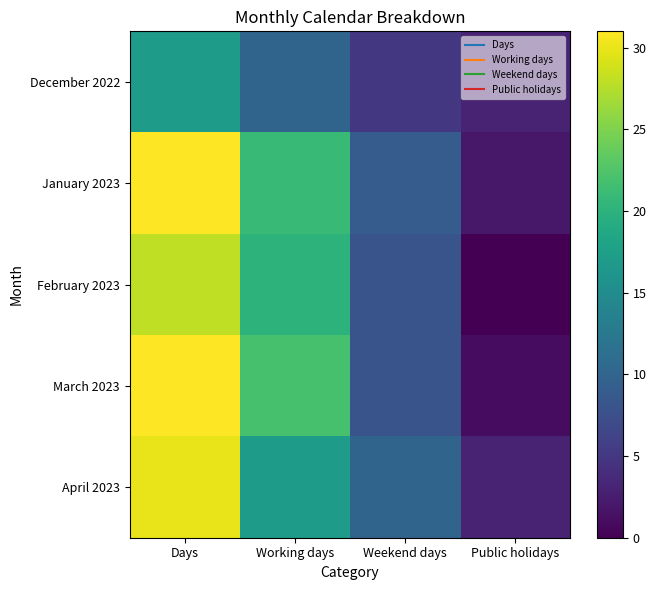

List the series in order of their peak value, highest first.

January 2023, March 2023, April 2023, February 2023, December 2022